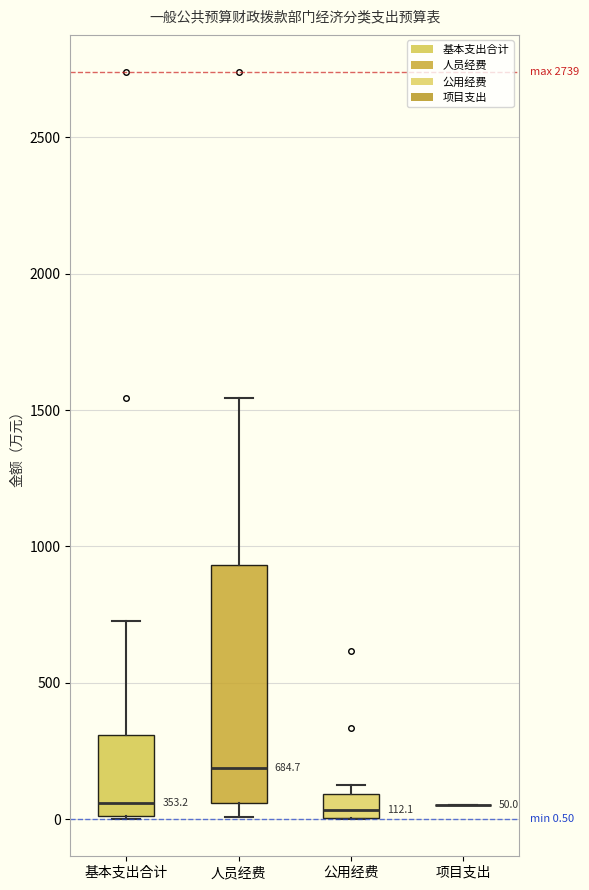

Comparing the boxes themselves (not the whiskers), which one is the tallest?

人员经费